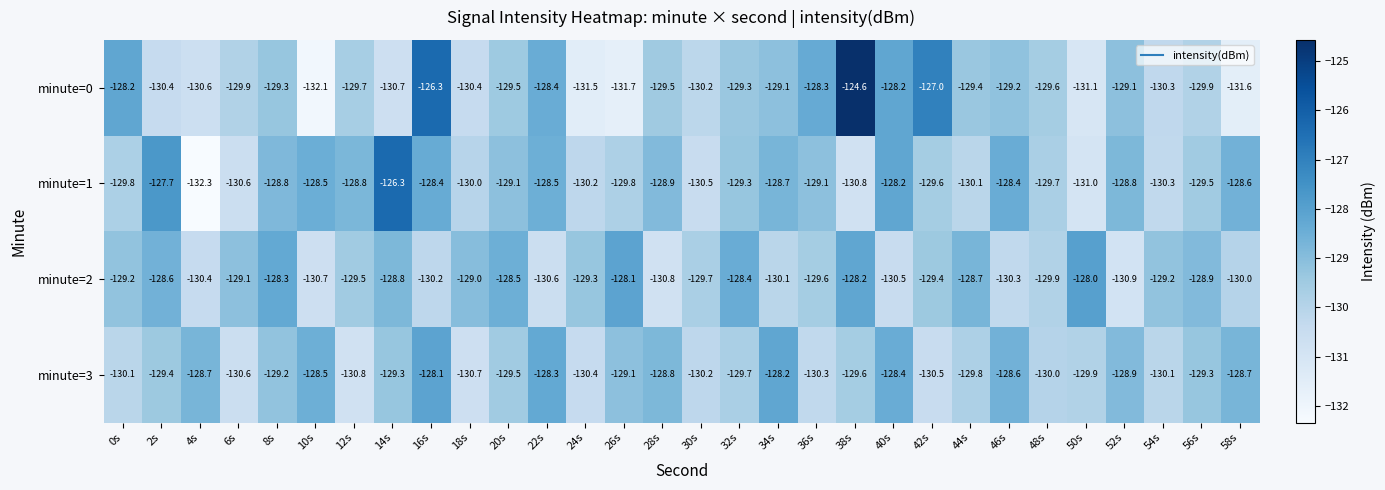

Rank the series by their maximum value, from lowest to highest.

minute=3, minute=2, minute=1, minute=0